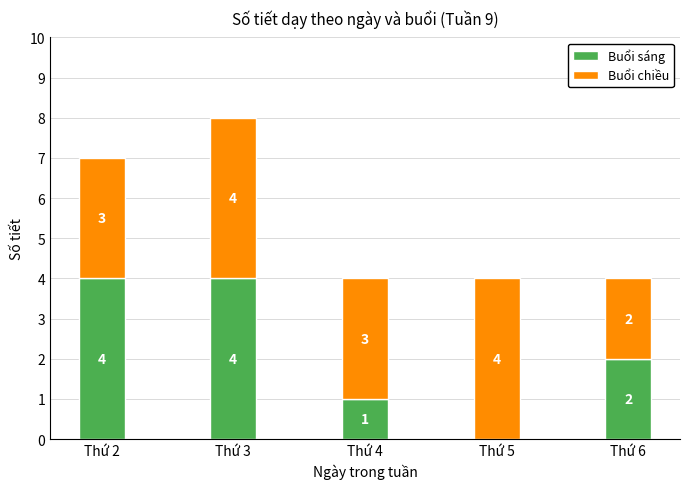

What is the sum of the Buổi sáng values at Thứ 5 and Thứ 3?

4